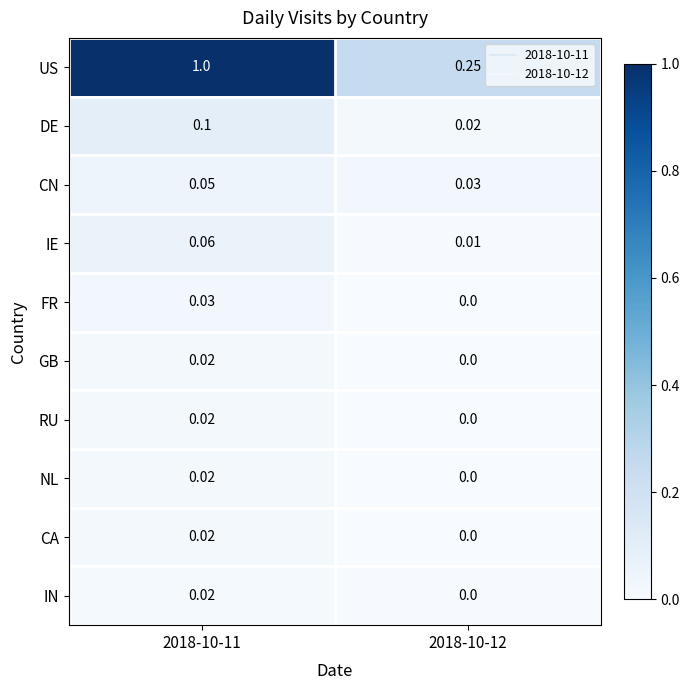

Which series changed the most between 2018-10-11 and 2018-10-12?

US